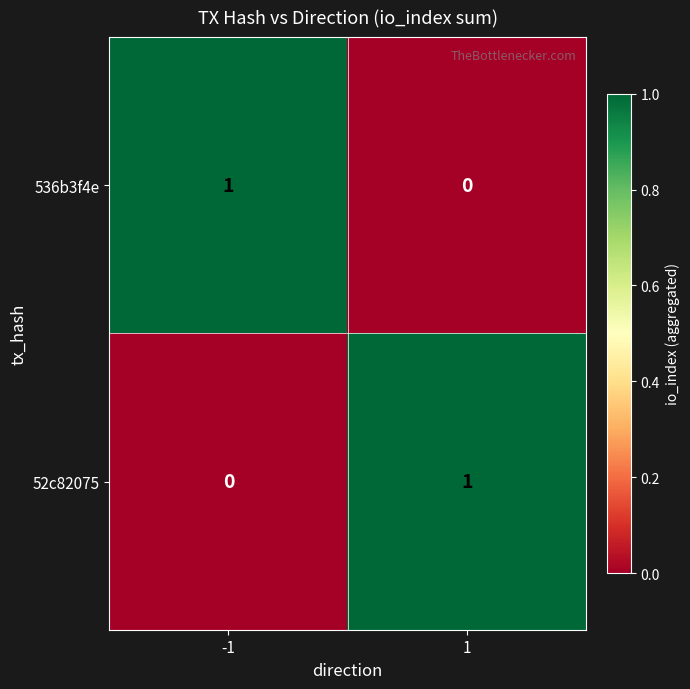

The value of 52c82075 at 1 is 1. True or false?

True